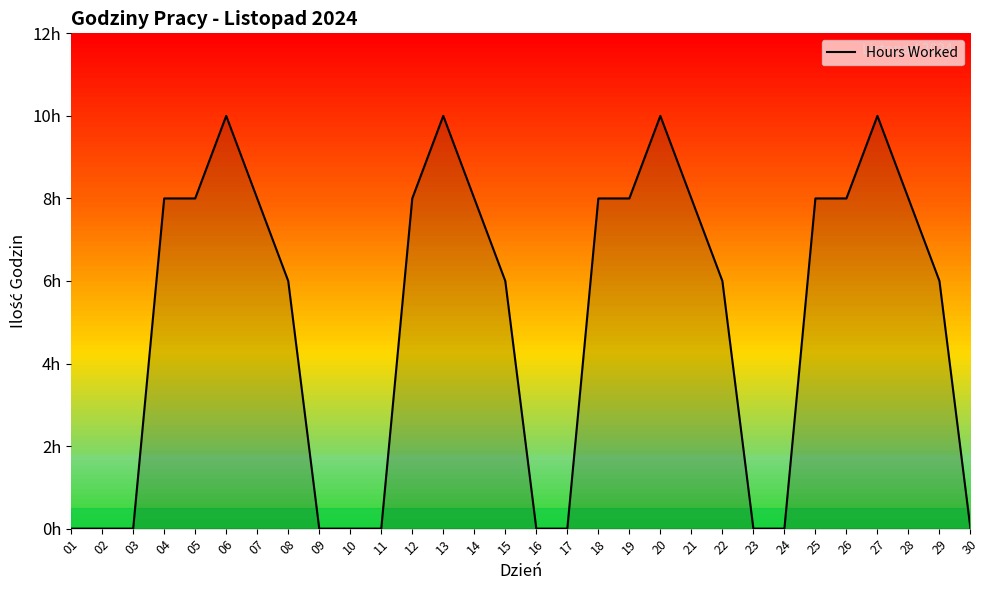

Which has a higher value, 06 or 14?

06